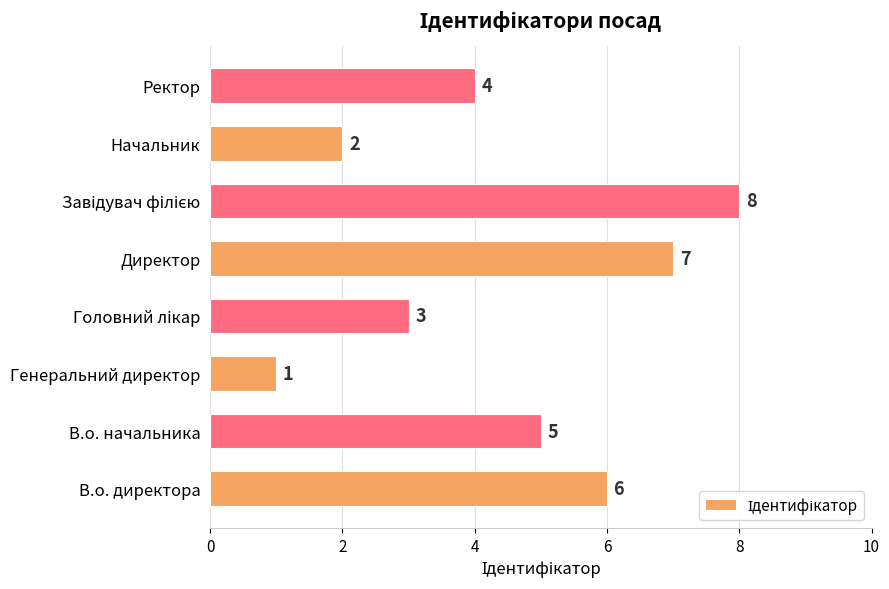

How many values are between 3 and 7?

5